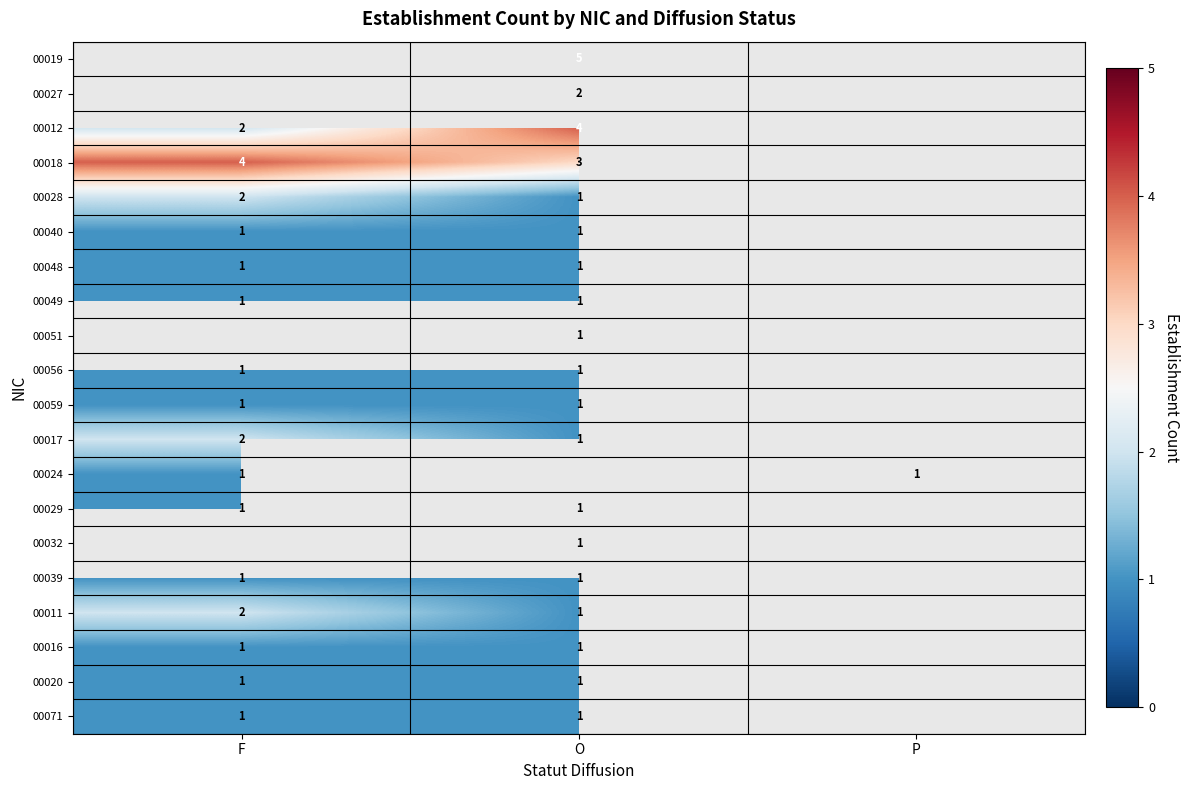

The value of 00029 at F is 1. True or false?

True